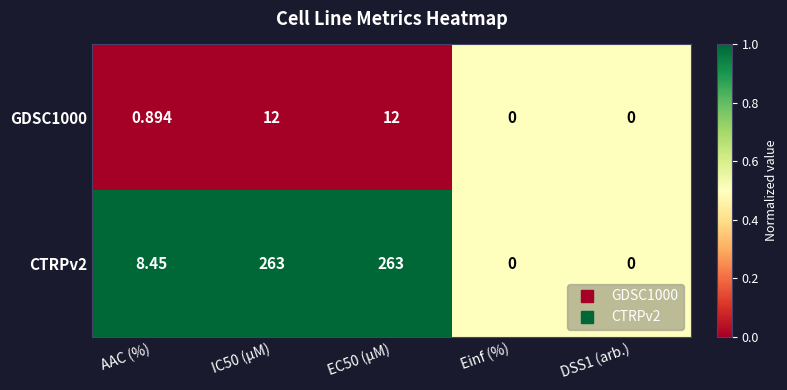

Is the value of GDSC1000 at EC50 (µM) greater than the value of CTRPv2 at AAC (%)?

Yes